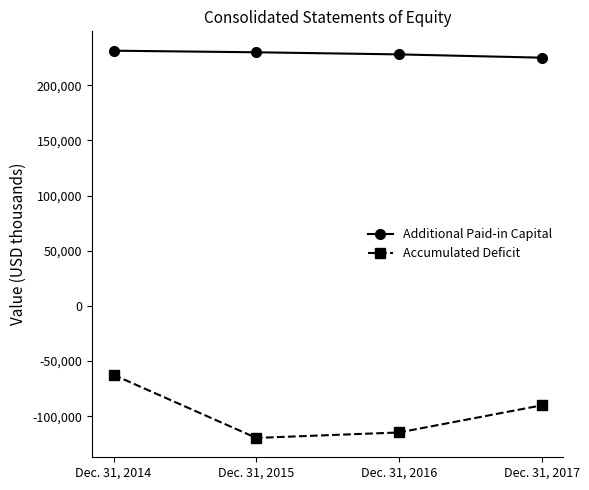

What is the lowest value of the Accumulated Deficit series?

-119609